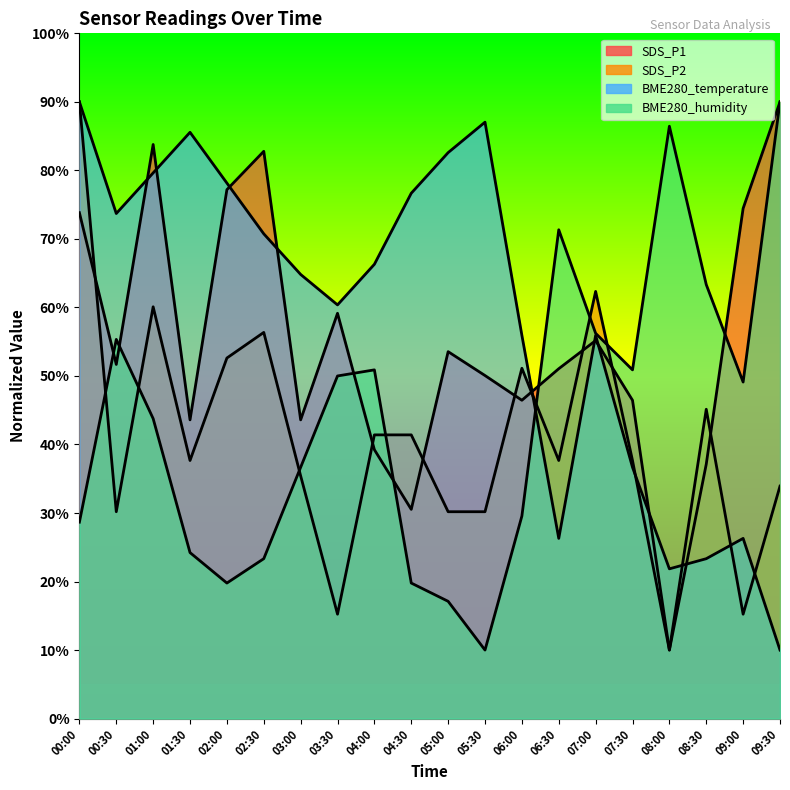

At which label does SDS_P1 first exceed 51?

00:00